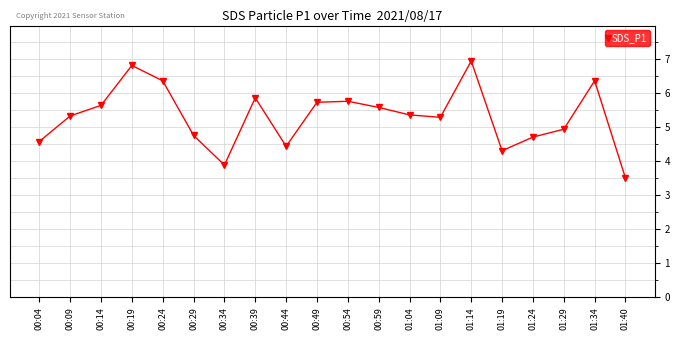

What is the sum of all values?

106.0